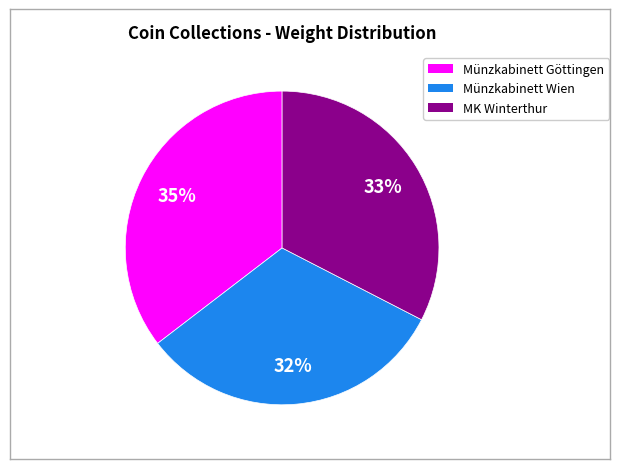

Combined, do MK Winterthur and Münzkabinett Göttingen account for over 50%?

Yes